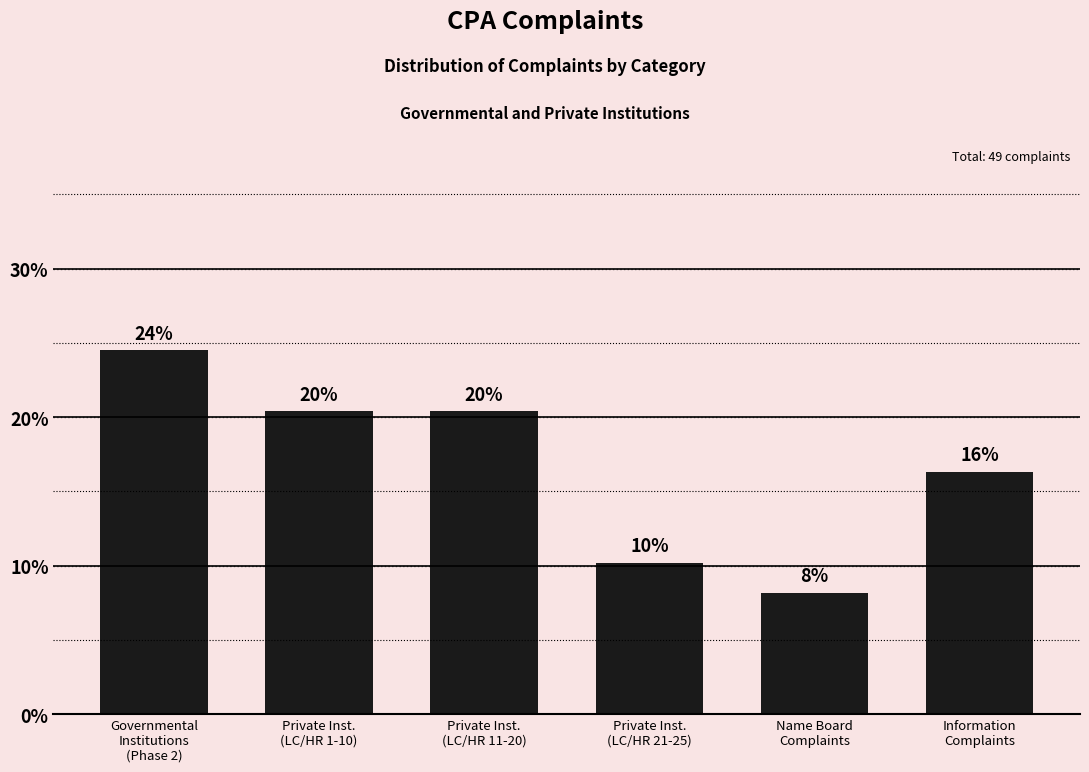

Between Information
Complaints and Private Inst.
(LC/HR 1-10), which is larger?

Private Inst.
(LC/HR 1-10)